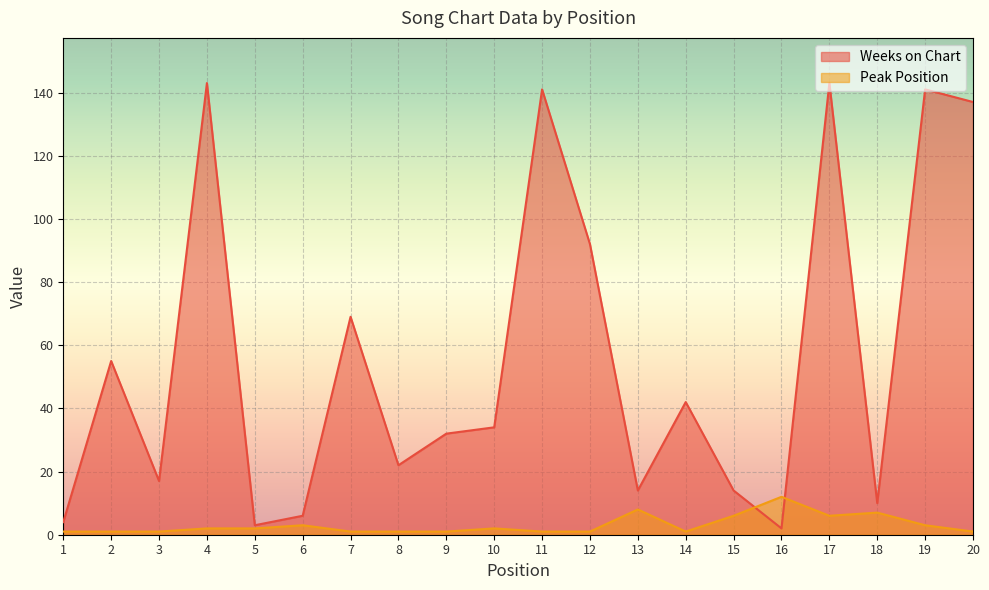

True or false: Peak Position has a value of 0 at 12.

False